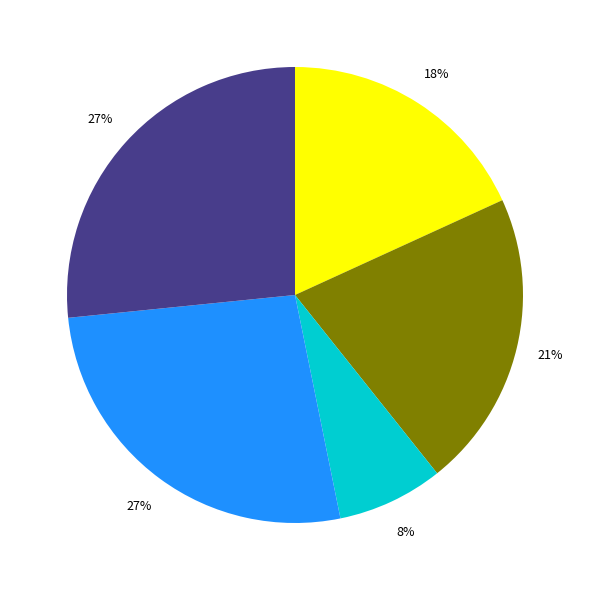

Is there a majority slice in this chart?

No